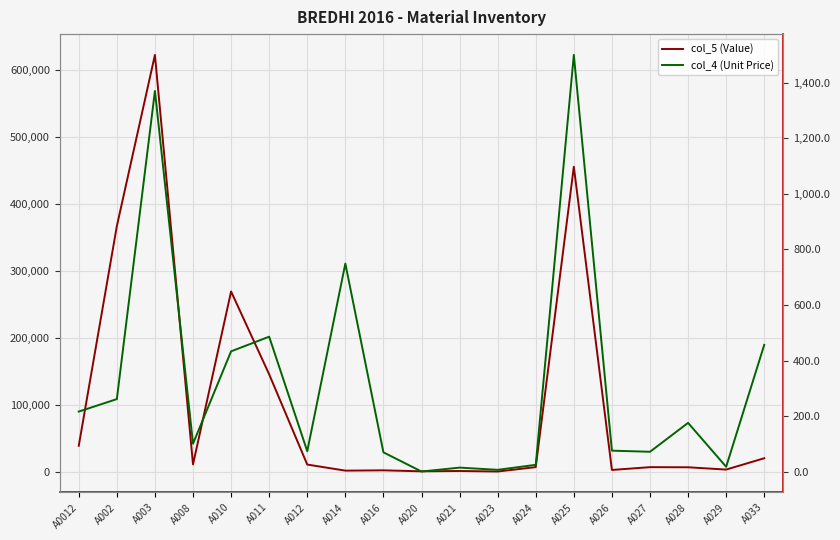

Rank the categories by col_5 (Value) value from highest to lowest.

A003, A025, A002, A010, A011, A0012, A033, A008, A012, A024, A027, A028, A029, A026, A016, A014, A021, A020, A023